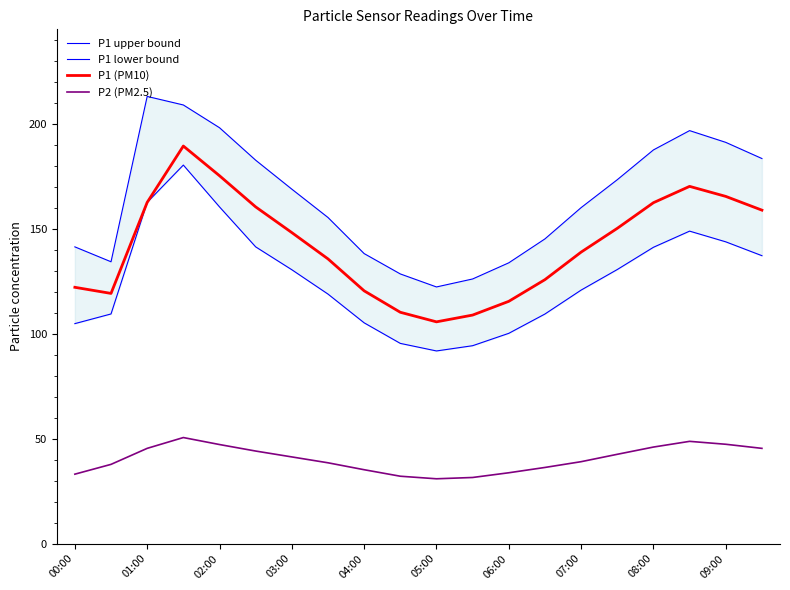

How many values in the P1 (PM10) series are below 148?

10